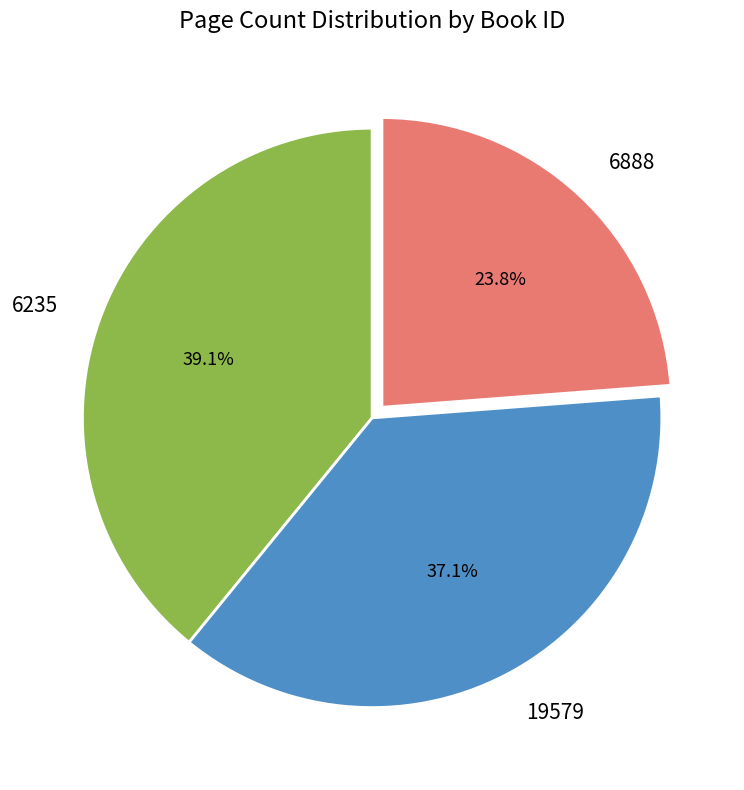

What portion of the pie excludes 19579?

62.9%